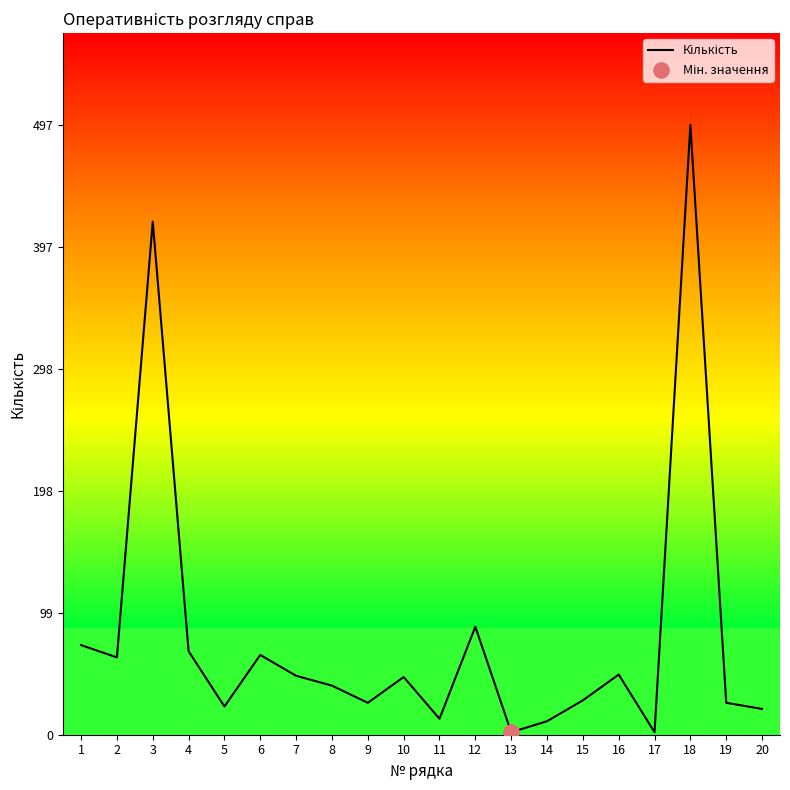

What is the ratio of the value at 20 to the value at 19?

0.8